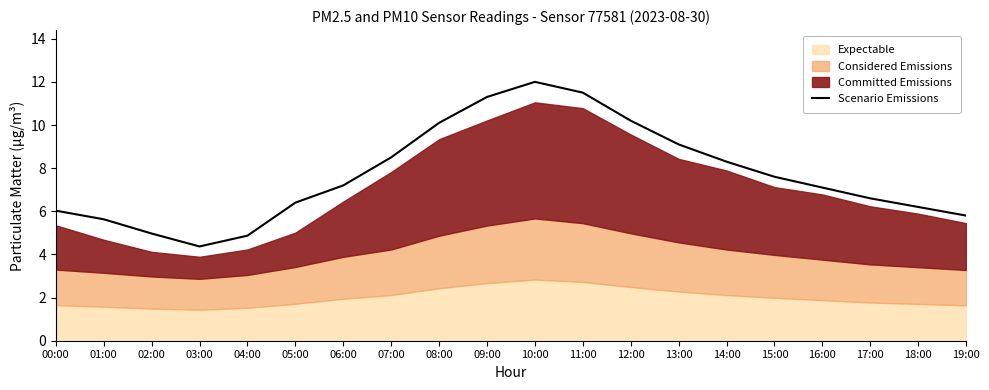

At which category does the data reach its first local peak?

10:00